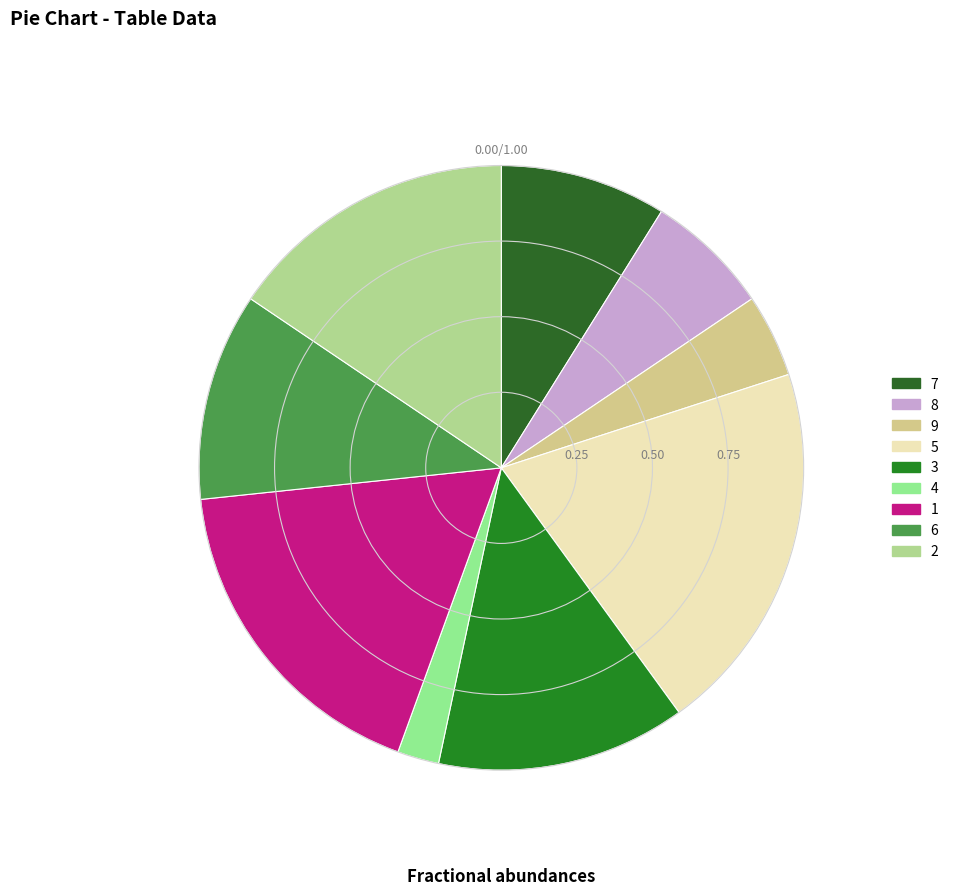

Is there any slice that represents more than half of the pie?

No